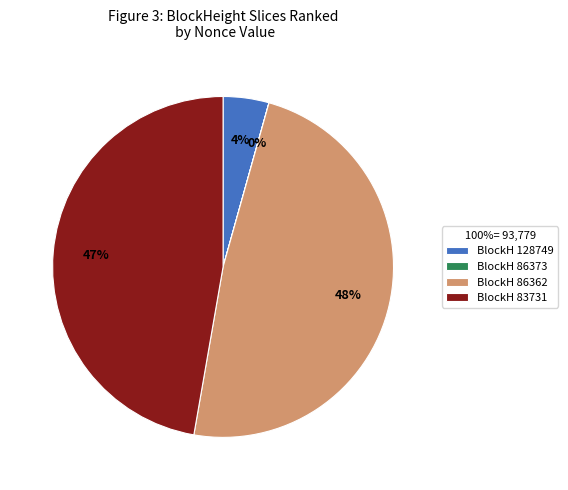

To the nearest percent, what portion does BlockH 83731 represent?

47%